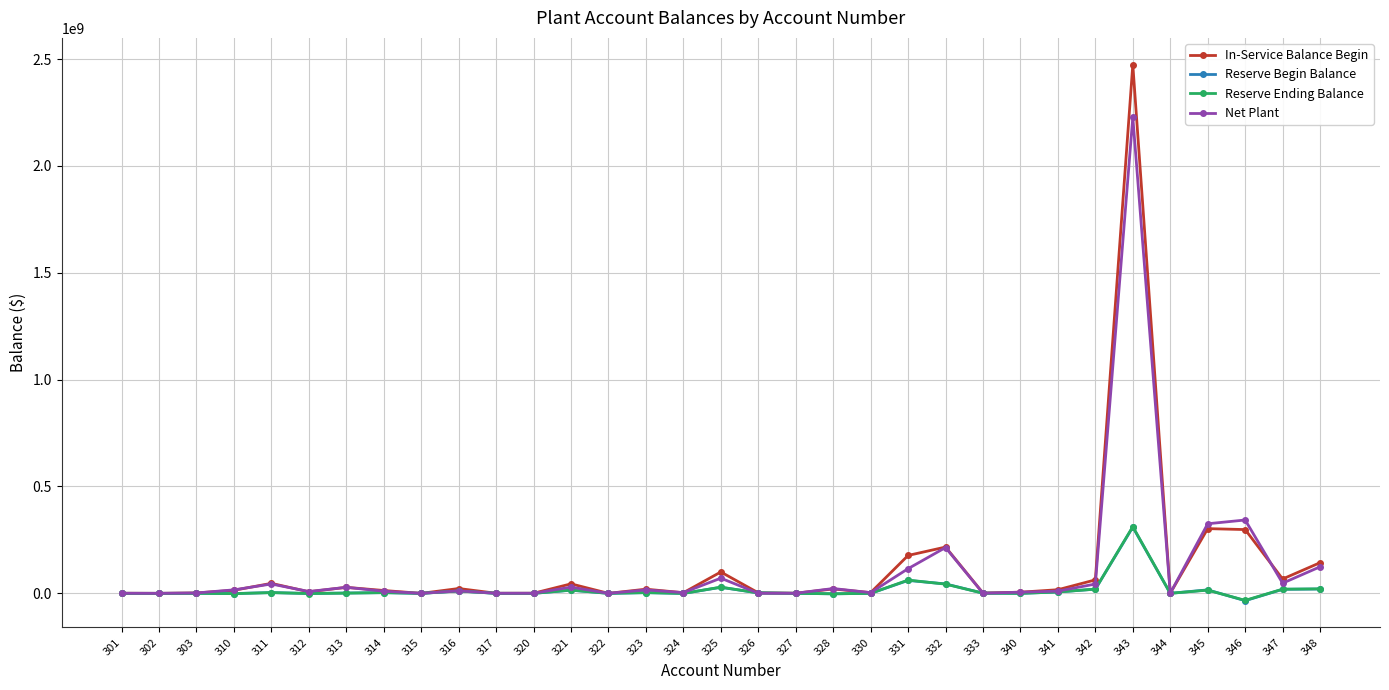

Is the value of In-Service Balance Begin at 347 greater than the value of Reserve Begin Balance at 316?

Yes